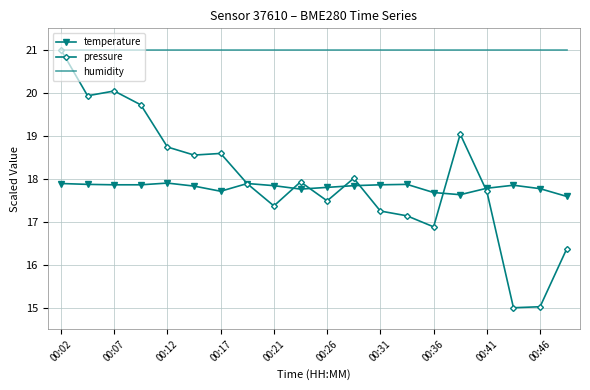

At how many categories does at least one series exceed 17?

20